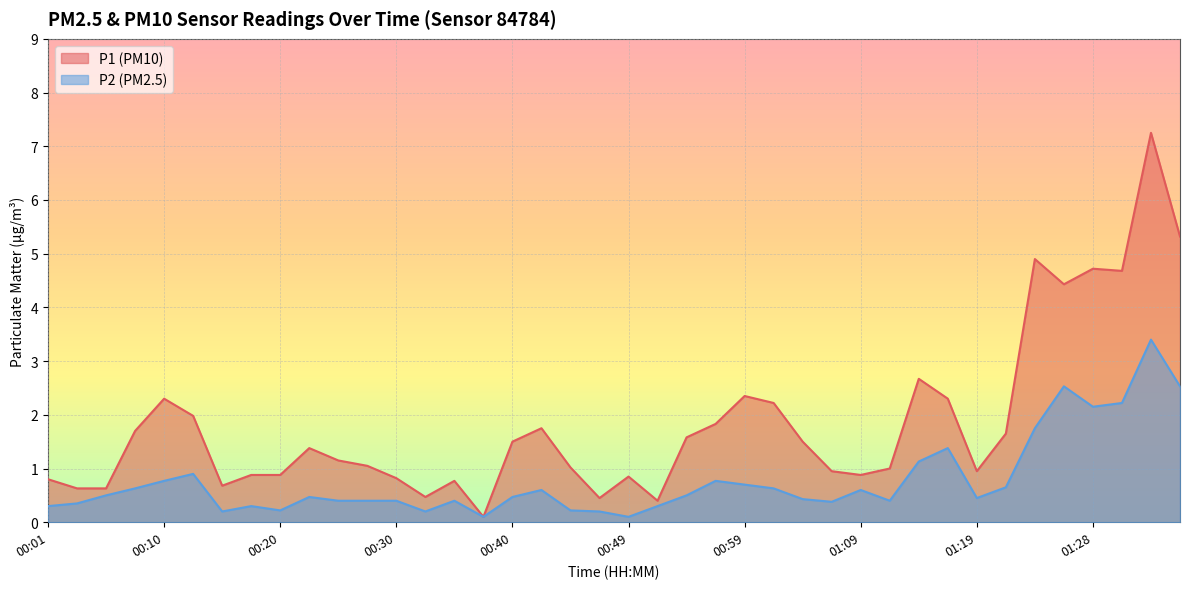

True or false: P1 and P2 intersect in this chart.

False